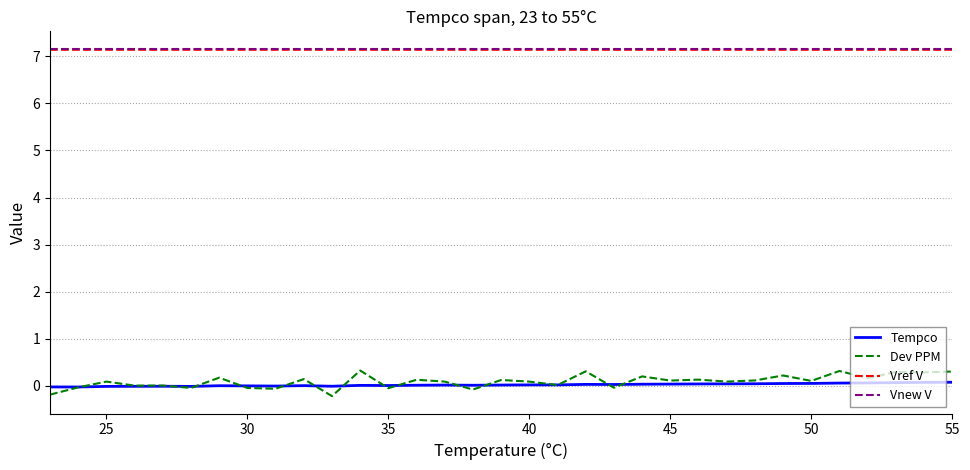

Which series has the widest spread of values?

Dev PPM